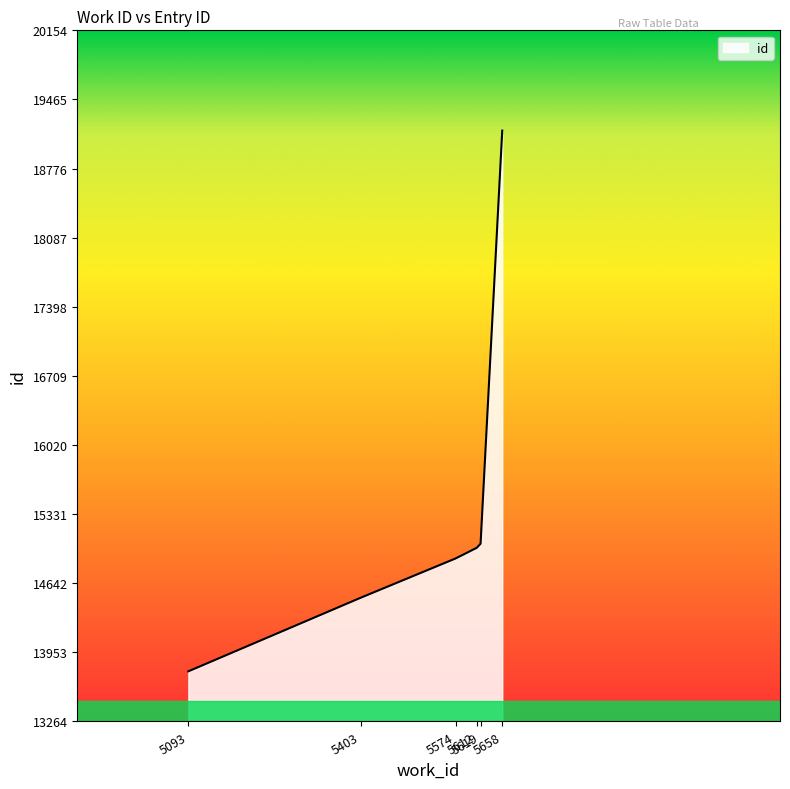

What is the sum of all values?

92335